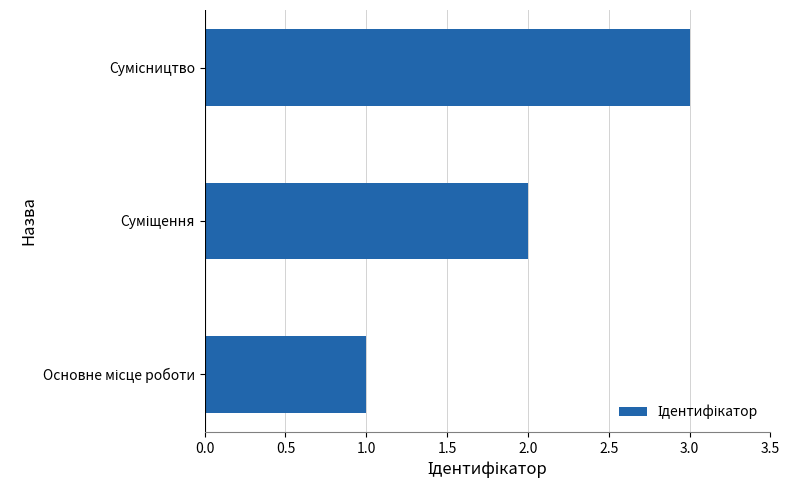

What is the greatest value displayed?

3